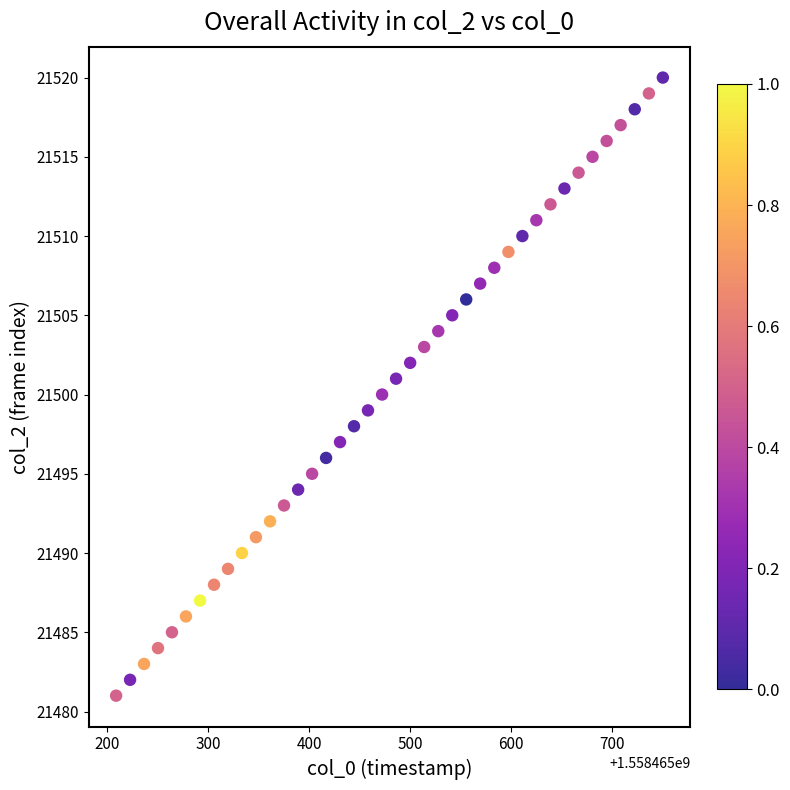

What is the range of Y values (max minus min)?

39